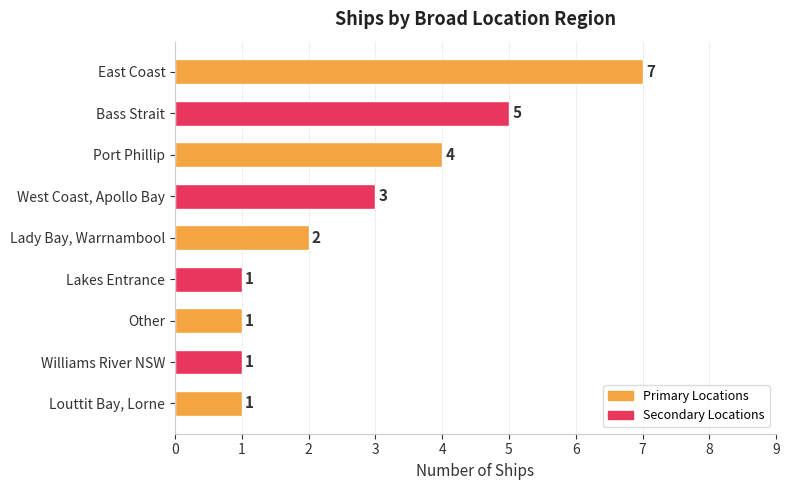

What is the difference between the second highest and second lowest values?

4